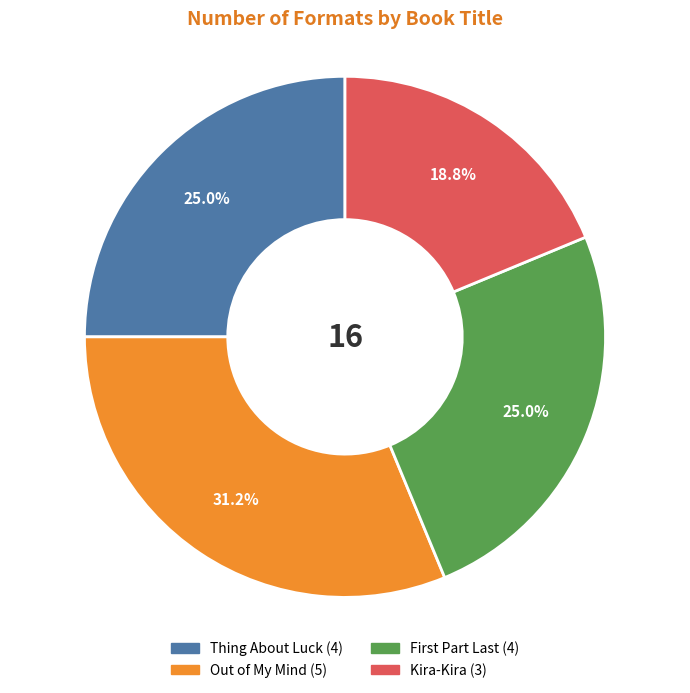

To the nearest percent, what is the combined percentage of Kira-Kira and Out of My Mind?

50%